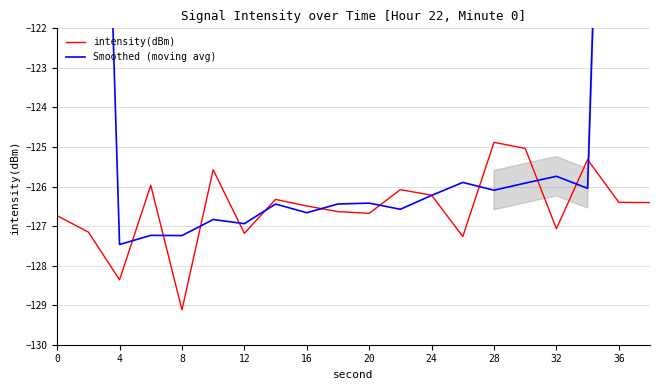

The intensity(dBm) series shows -126.7 at 20. True or false?

True